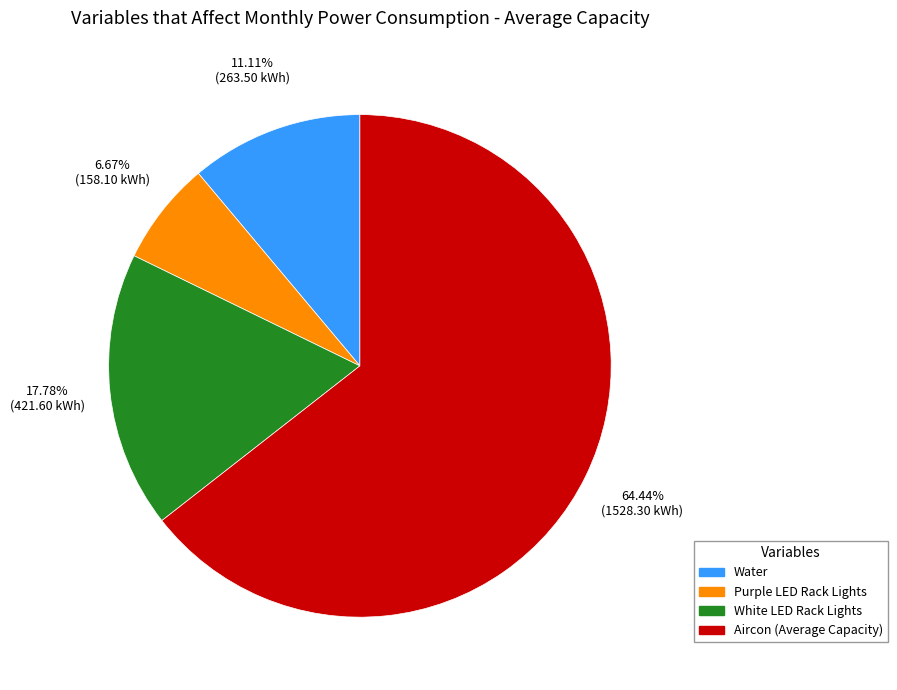

Does any single category account for the majority?

Yes